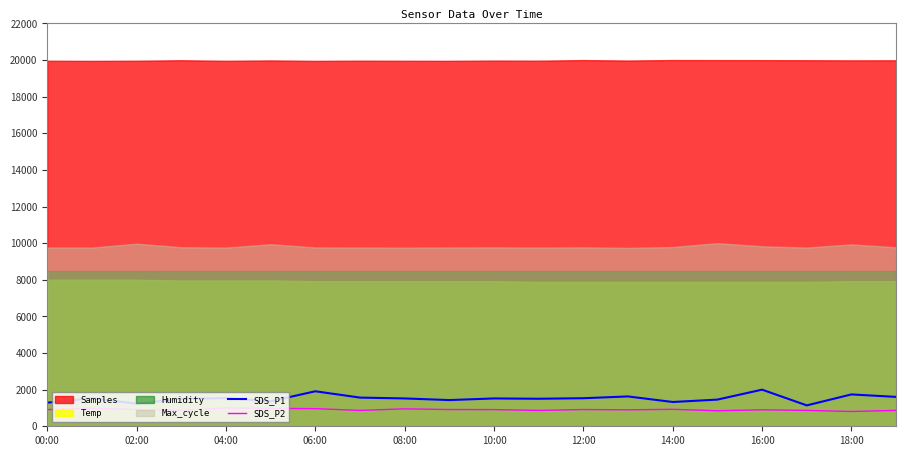

What is the highest value of the SDS_P1 series?

2000.0